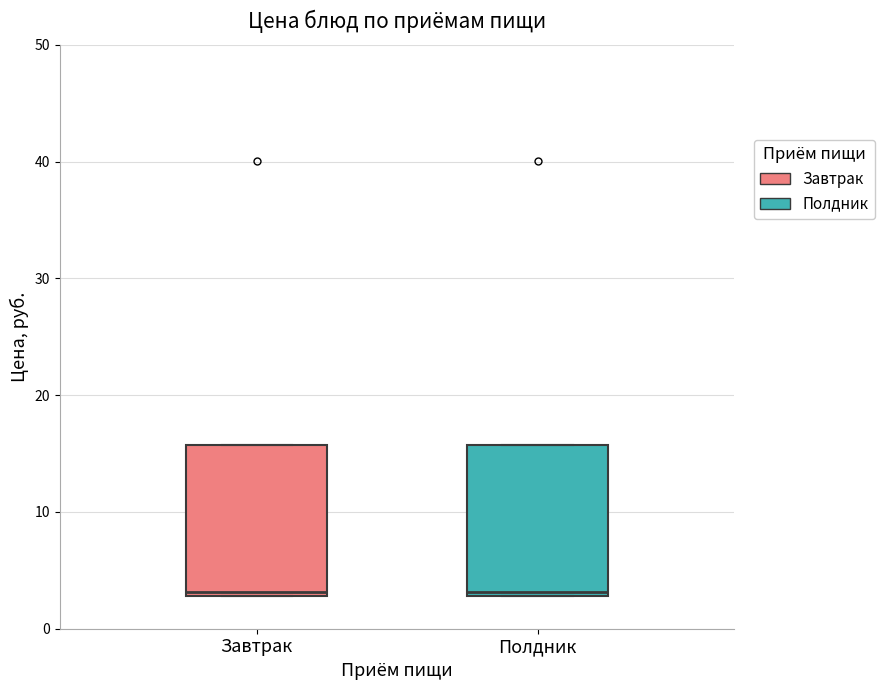

Reading left to right, transcribe this box plot: for each box, give where its median line is, the range the box spans, and where its two whiskers end, as read against the y-axis. The values are not printed on the chart, so give them approximately, as read against the axis.

Завтрак: median 3 (just above the box's lower edge), box 3 to 16, whiskers 3 to 16
Полдник: median 3 (just above the box's lower edge), box 3 to 16, whiskers 3 to 16